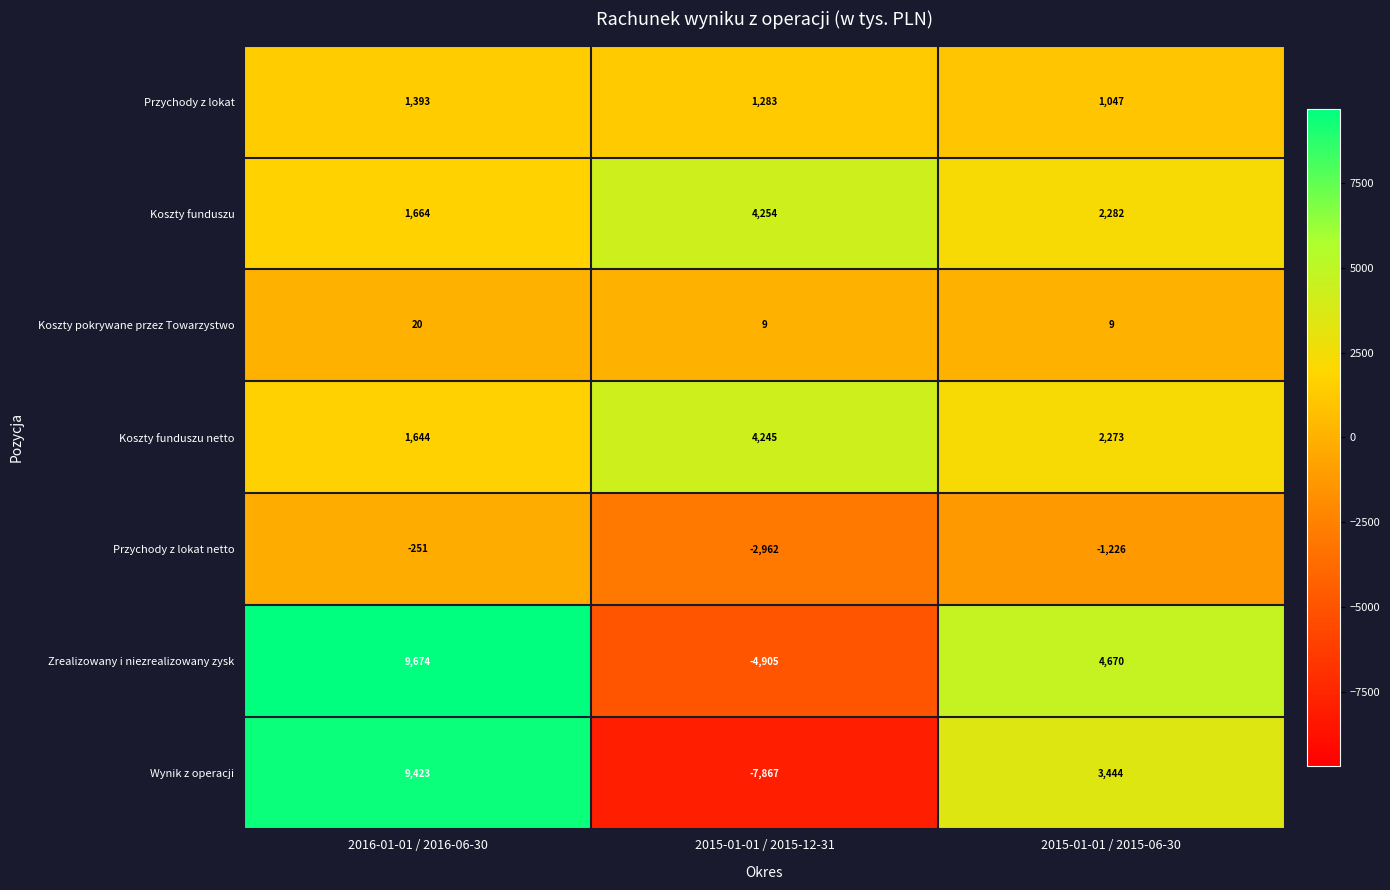

Which label corresponds to the largest value in the chart?

2016-01-01 / 2016-06-30